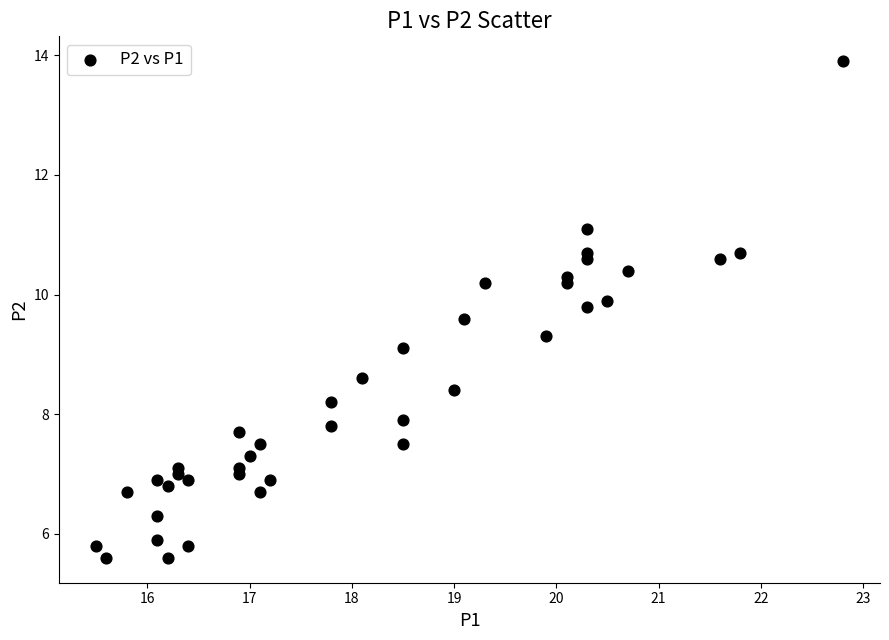

What is the range of X values (max minus min)?

7.3